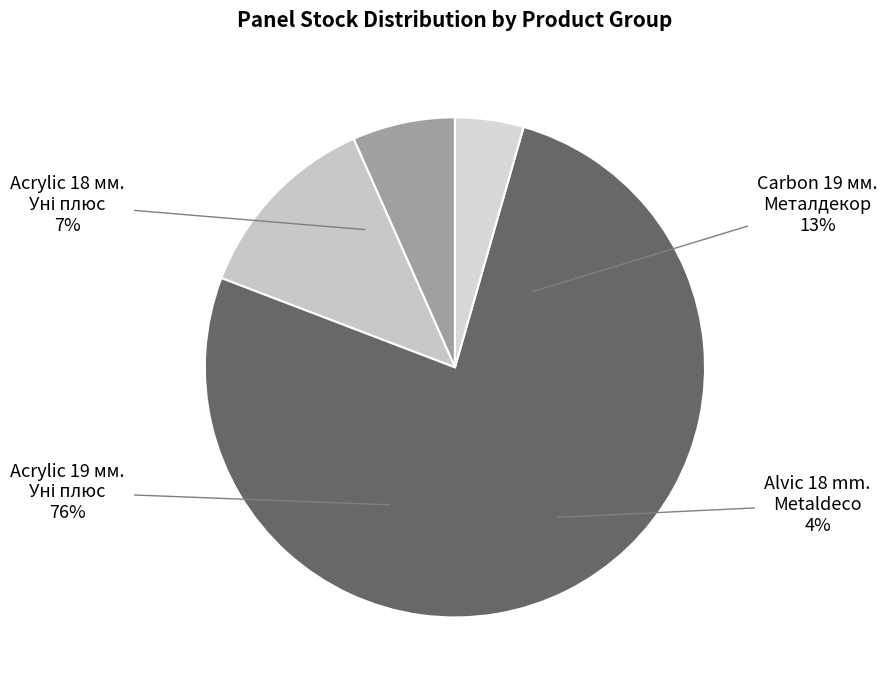

Approximately how many times larger is the value at Панель Carbon Carbon 19 мм. Металдекор compared to Alvic panel 18 mm. Metaldeco?

2.8